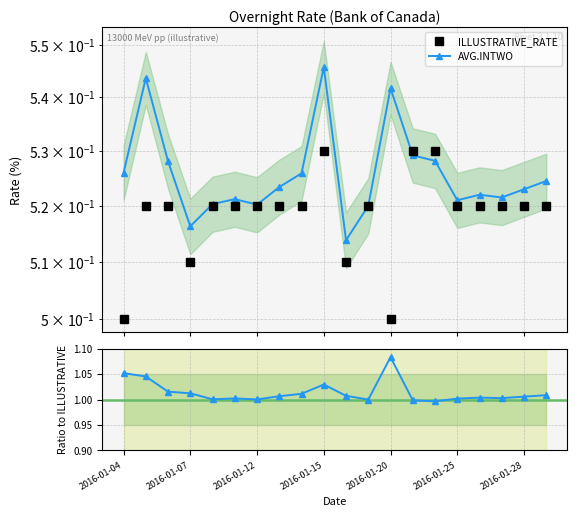

At which category does the chart reach its minimum across all series?

2016-01-04